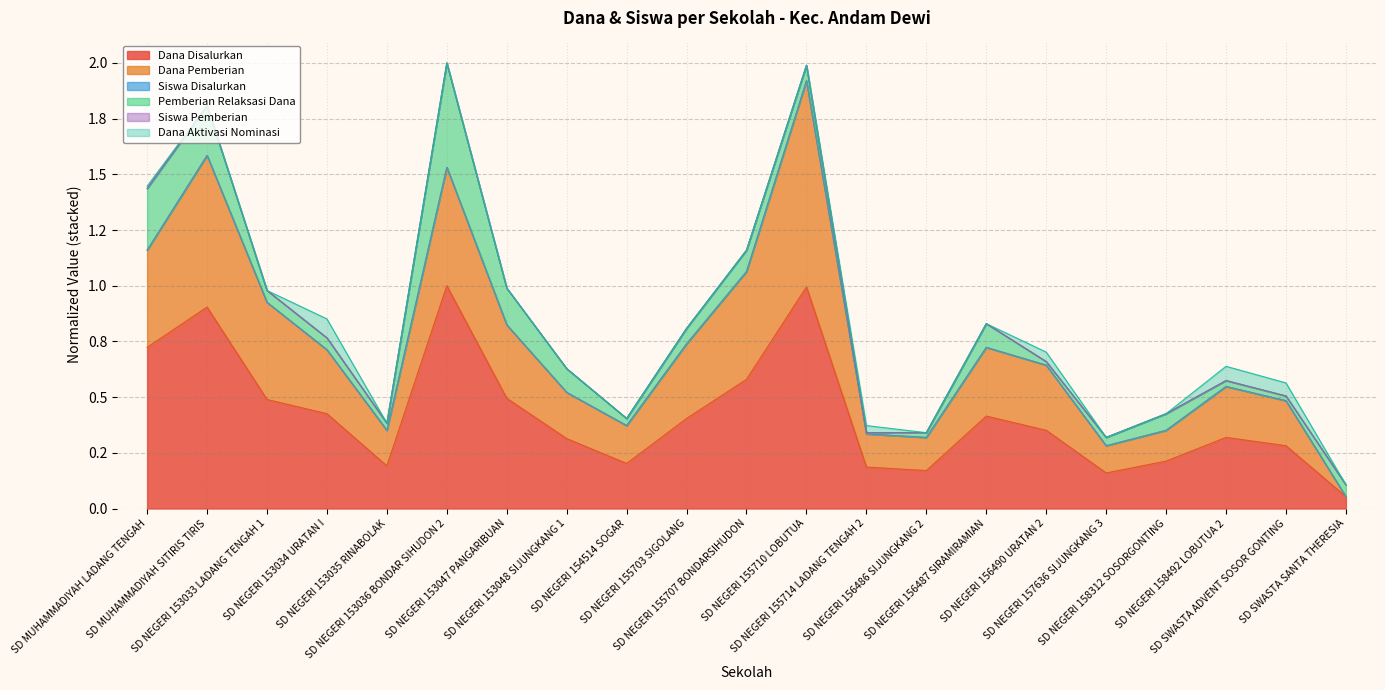

At which label is Siswa Pemberian closest to 0?

SD SWASTA SANTA THERESIA